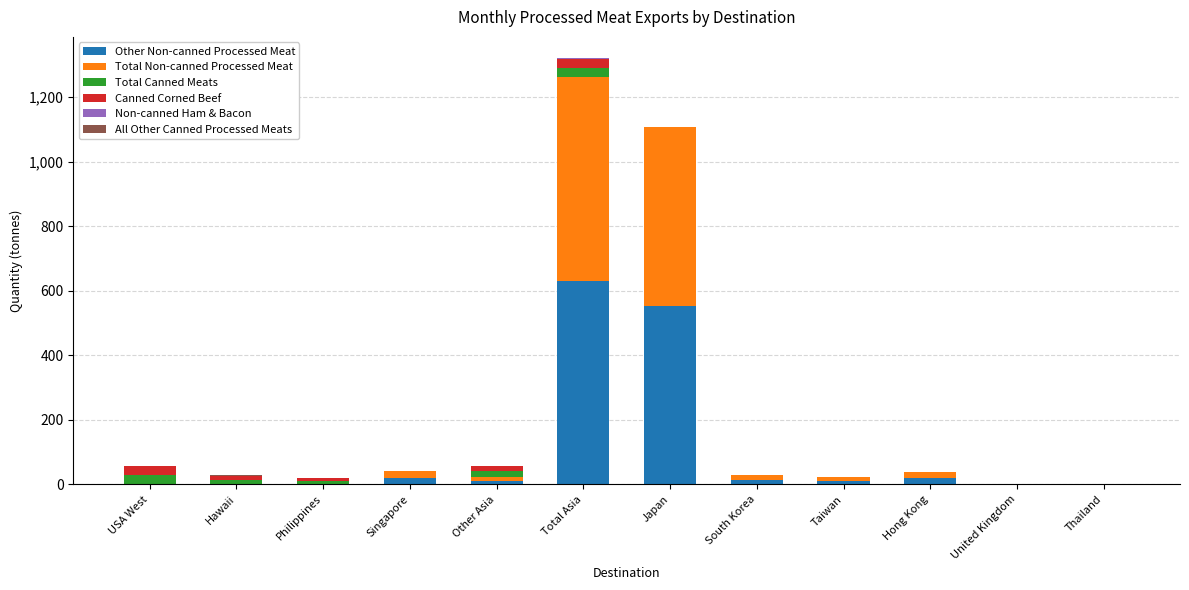

Does the chart contain stacked bars?

Yes